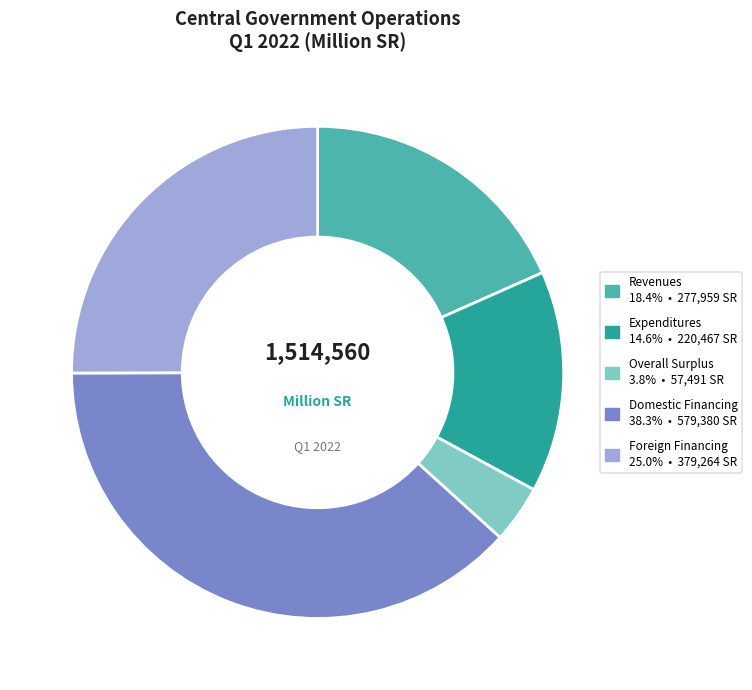

Which slice is the largest?

Domestic Financing